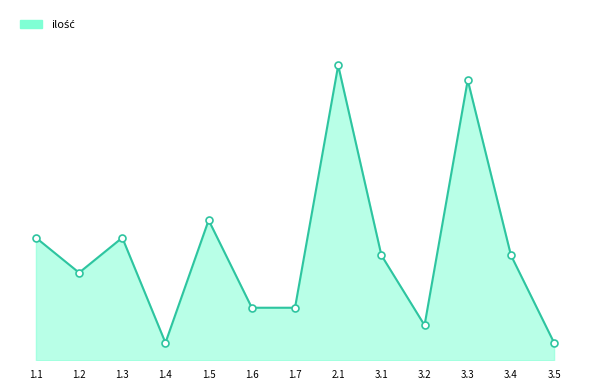

What is the value of the 11th point from the left?

16.0